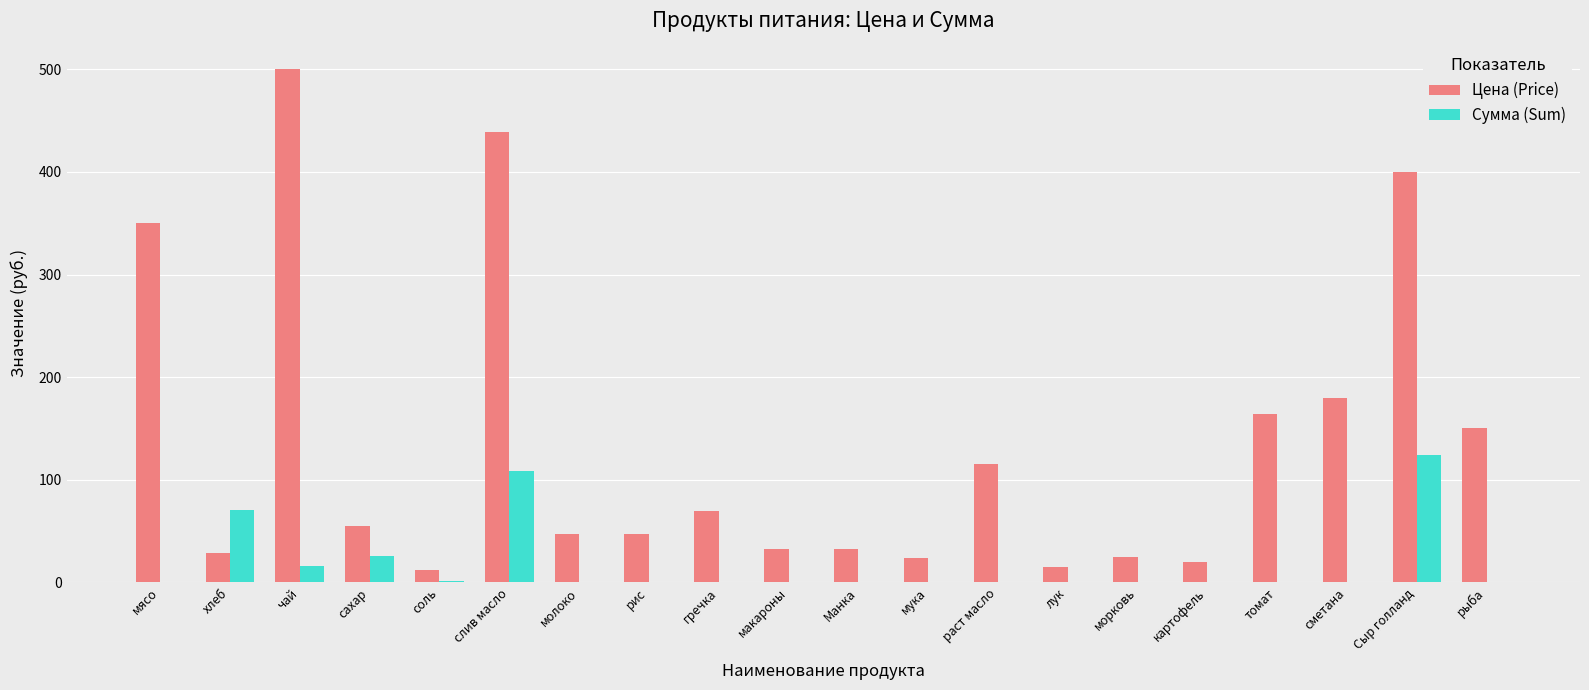

Which series has the largest total across all categories?

Цена (Price)